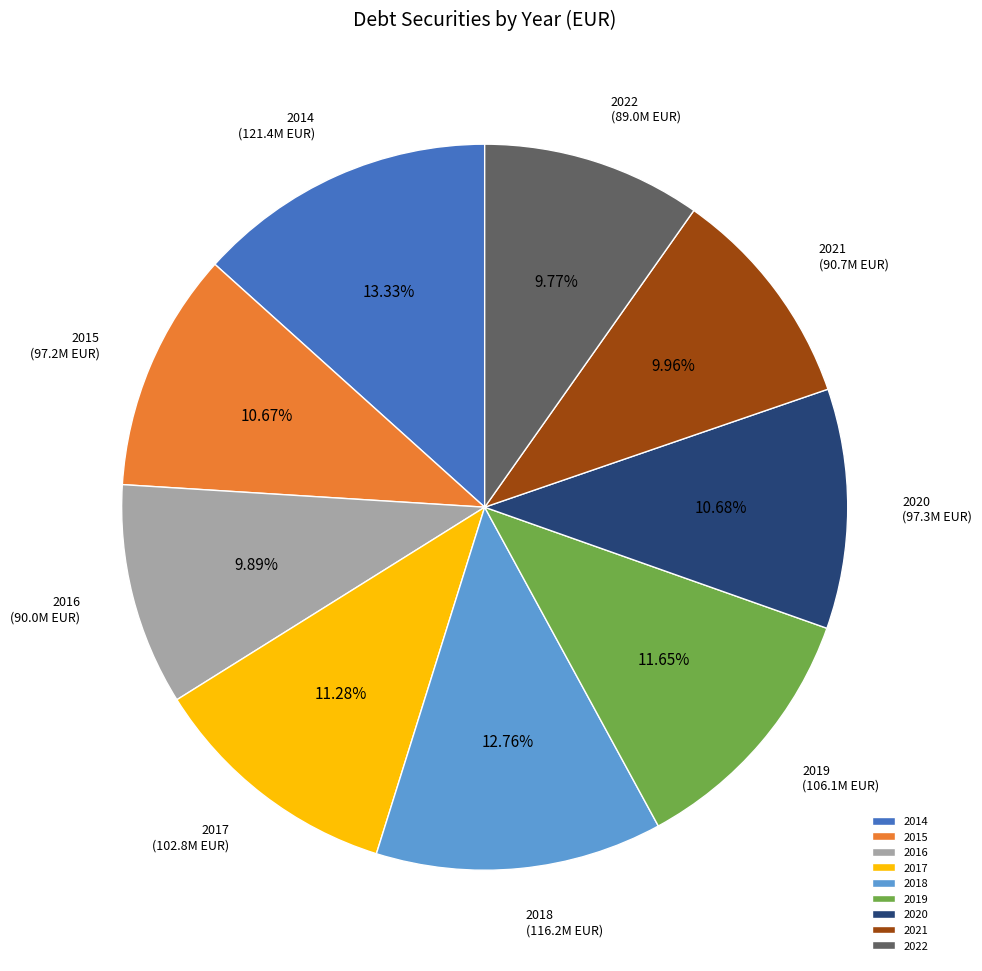

Is the sum of 2022 and 2021 greater than half?

No